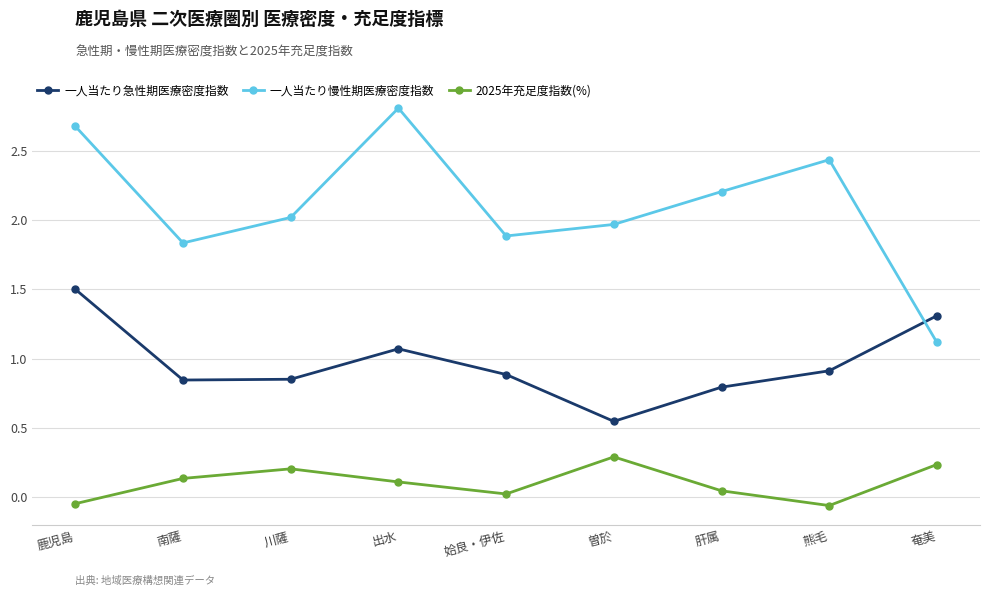

True or false: 一人当たり慢性期医療密度指数 and 2025年充足度指数(%) cross at least once.

False